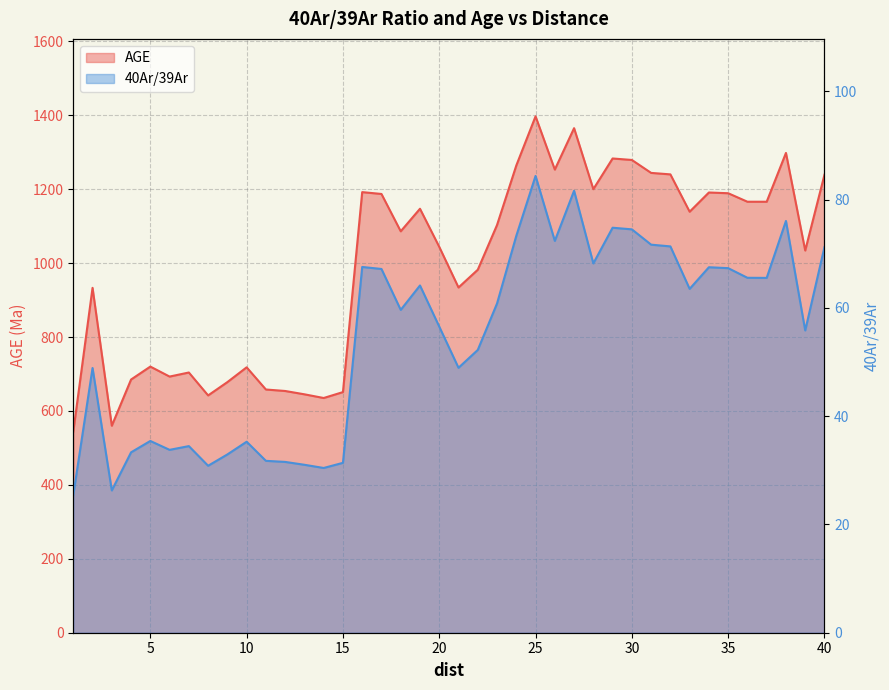

At how many categories does at least one series exceed 829?

26